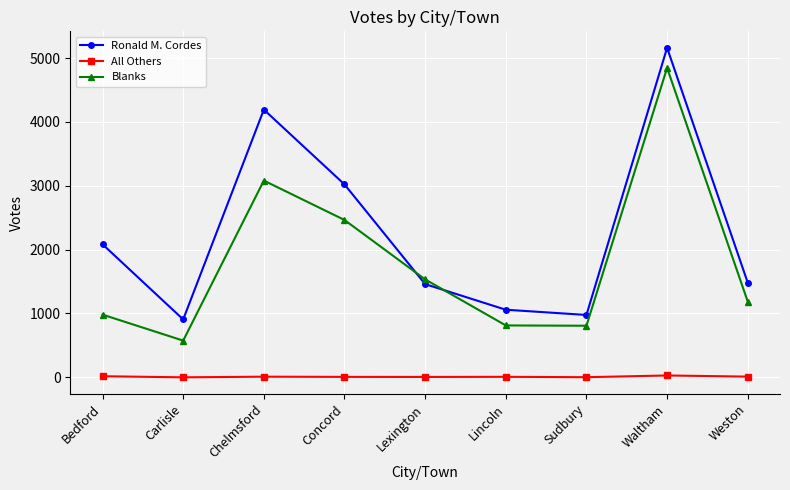

True or false: Ronald M. Cordes has more than 1 points higher than both neighbors.

True